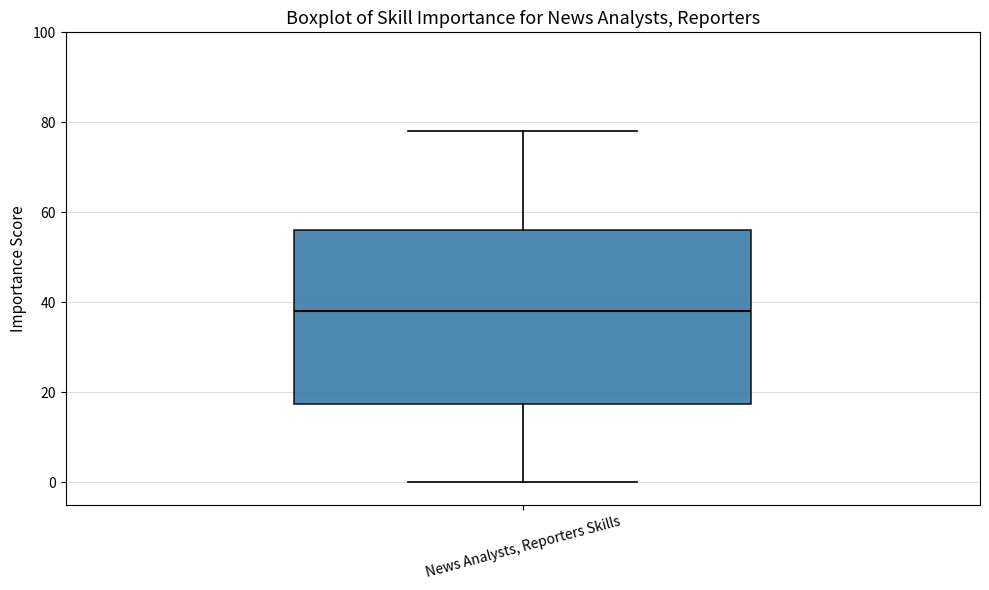

Where is the lower edge of the box for News Analysts, Reporters Skills on the y-axis? The values are not printed on the chart, so give them approximately, as read against the axis.

18